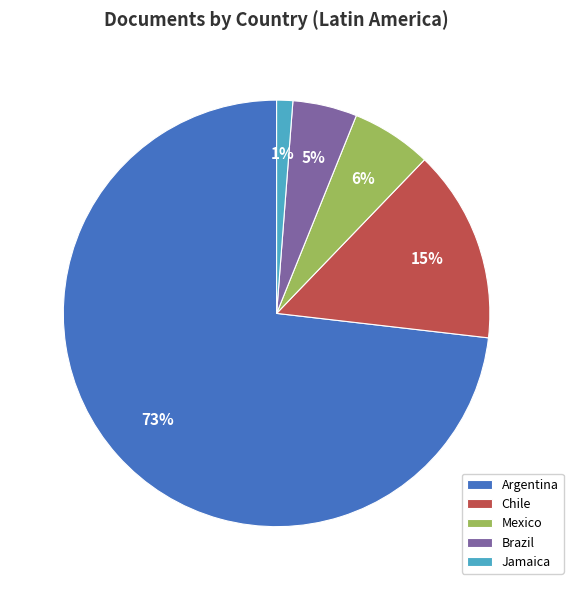

Count the number of slices in the pie.

5